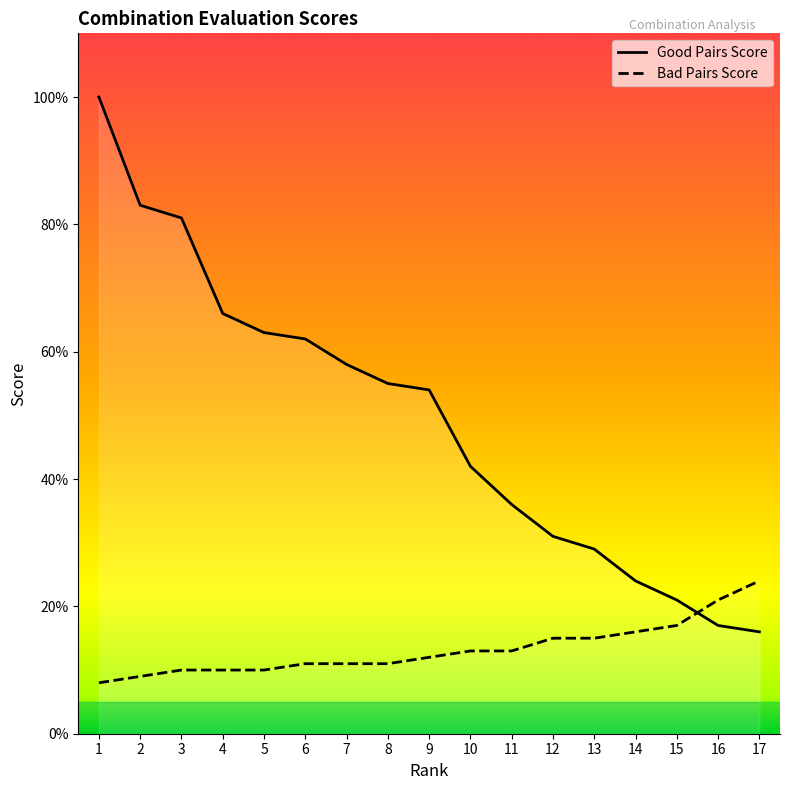

Is it true that Bad Pairs Score equals 24 at 17?

True